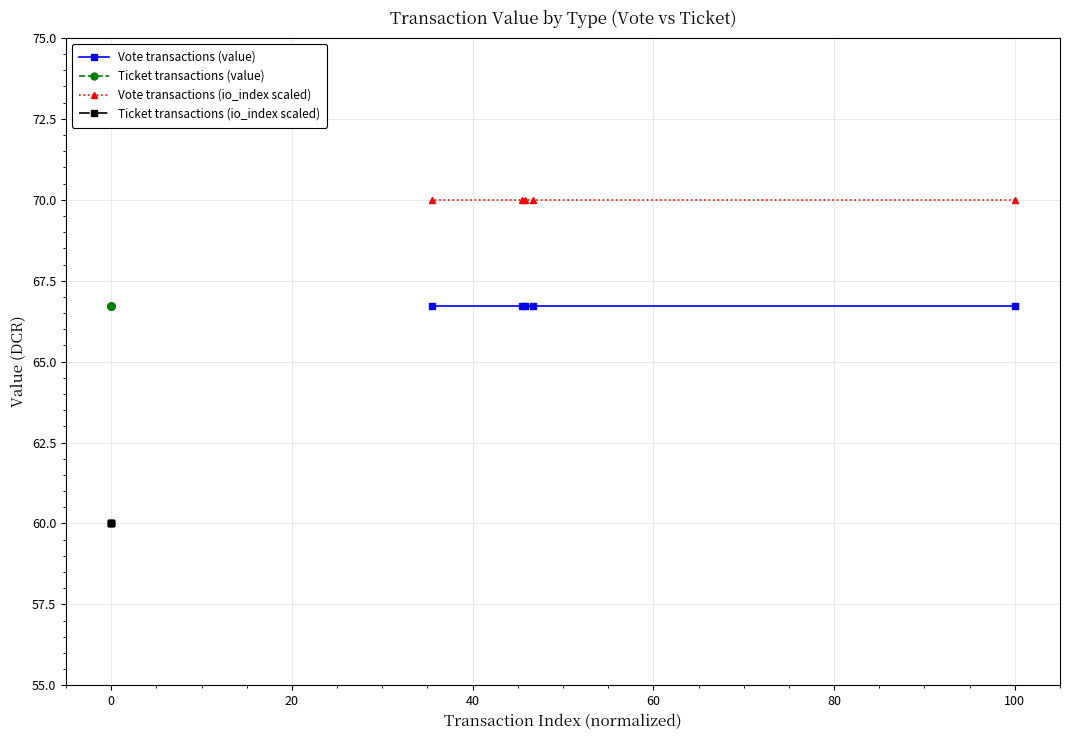

What is the maximum value for Vote transactions (value)?

66.7